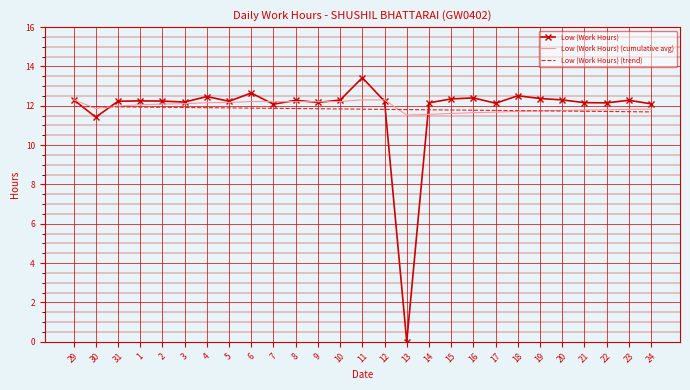

How many Low (Work Hours) (trend) values are between 11 and 12?

27